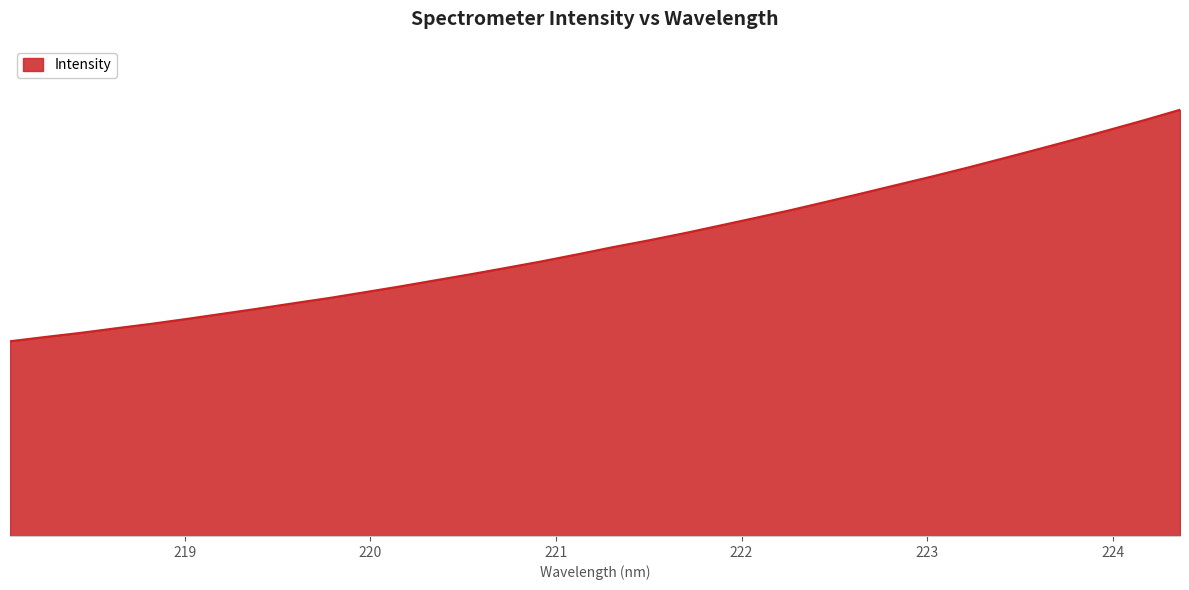

True or false: there are more than 2 points higher than both neighbors.

False